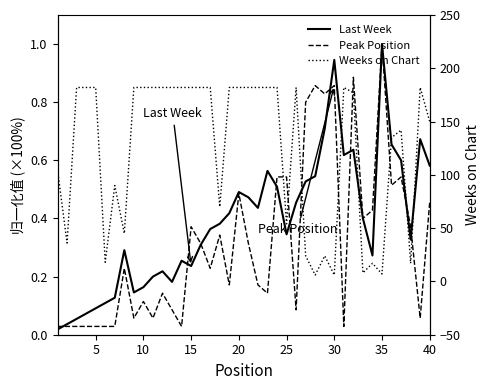

Reading left to right, what are all the values shown in this chart?

Last Week: 0.0	0.0	0.1	0.1	0.1	0.1	0.1	0.3	0.1	0.2	0.2	0.2	0.2	0.3	0.2	0.3	0.4	0.4	0.4	0.5	0.5	0.4	0.6	0.5	0.3	0.5	0.5	0.5	0.7	0.9	0.6	0.6	0.4	0.3	1.0	0.7	0.6	0.3	0.7	0.6
Peak Position: 0.0	0.0	0.0	0.0	0.0	0.0	0.0	0.2	0.1	0.1	0.1	0.1	0.1	0.0	0.4	0.3	0.2	0.3	0.2	0.5	0.3	0.2	0.1	0.5	0.5	0.1	0.8	0.9	0.8	0.9	0.0	0.9	0.4	0.4	1.0	0.5	0.5	0.4	0.1	0.5
Weeks on Chart: 105.0	36.0	182.0	182.0	182.0	18.0	90.0	45.0	182.0	182.0	182.0	182.0	182.0	182.0	182.0	182.0	182.0	70.0	182.0	182.0	182.0	182.0	182.0	182.0	54.0	182.0	24.0	6.0	24.0	6.0	182.0	177.0	8.0	17.0	7.0	135.0	142.0	17.0	182.0	150.0